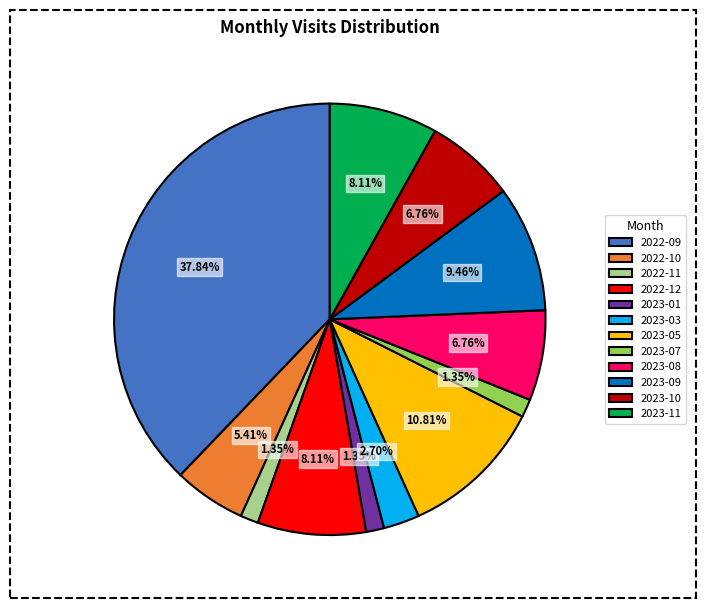

Combined, do 2023-01 and 2022-09 account for over 50%?

No